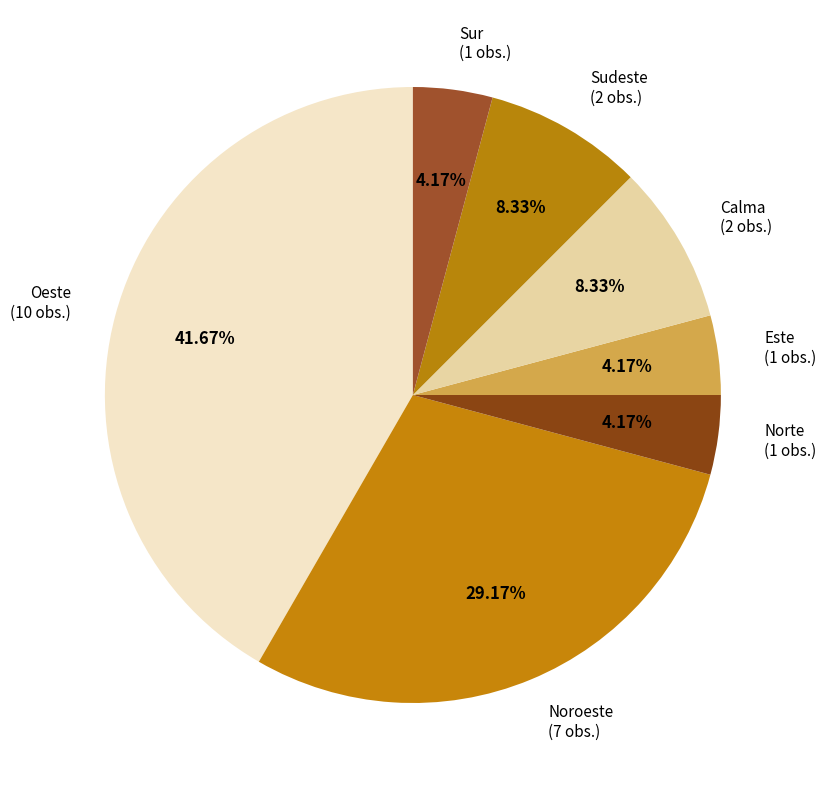

What percentage is the Norte slice, to the nearest percent?

4%